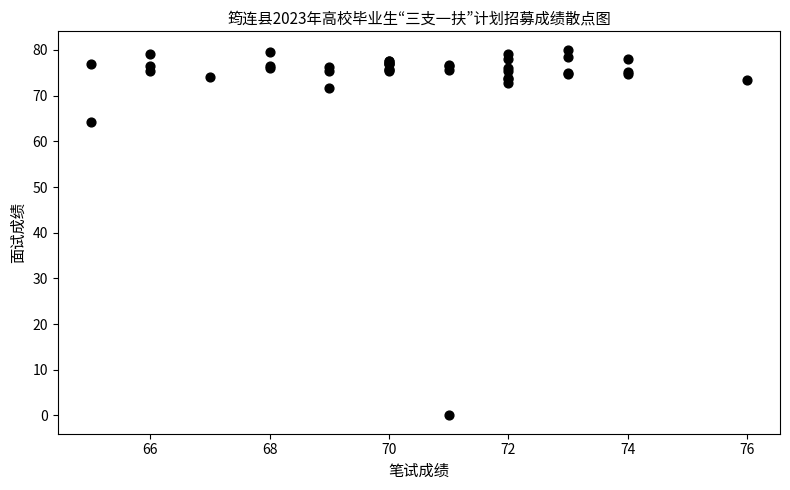

What Y value in the scatter plot is closest to 40?

64.3